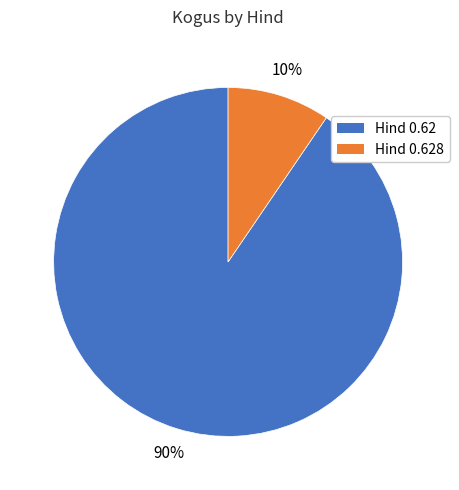

Does any single category account for the majority?

Yes